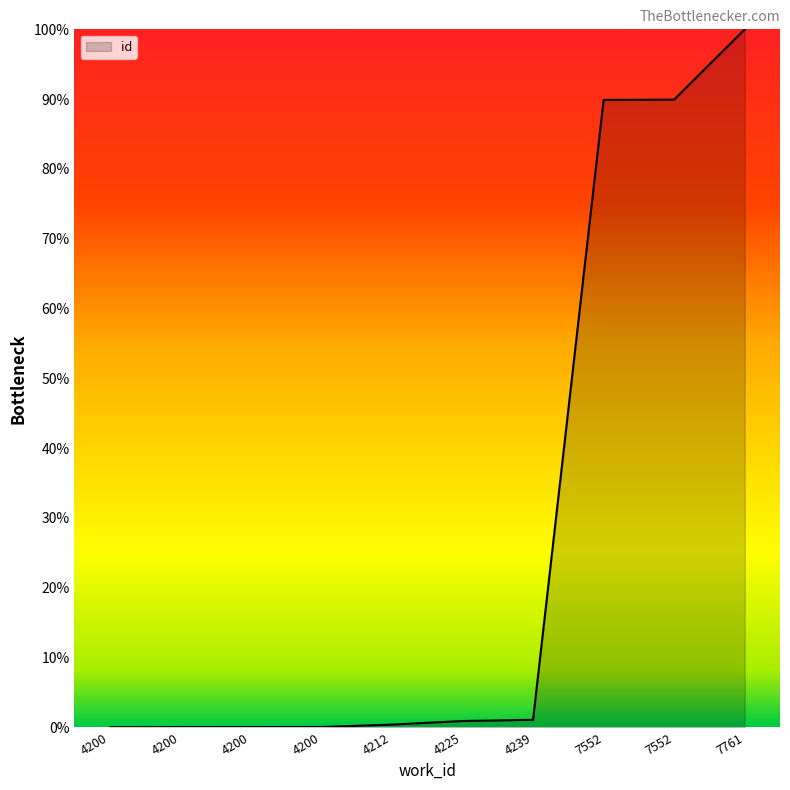

Is this an area chart (filled region under the line)?

Yes